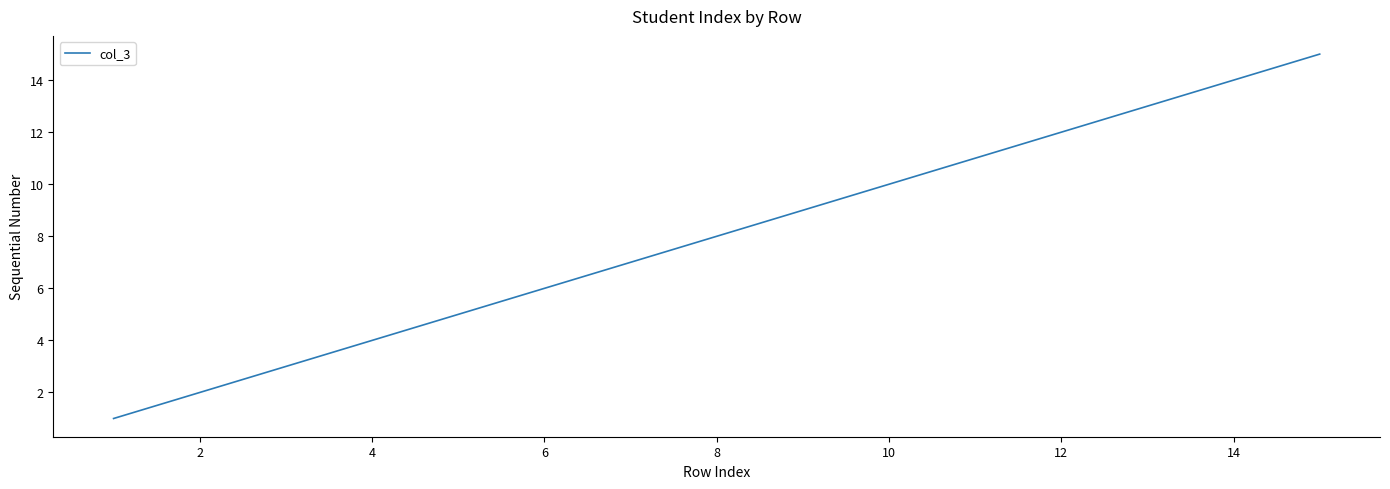

What is the difference between the maximum and minimum values?

14